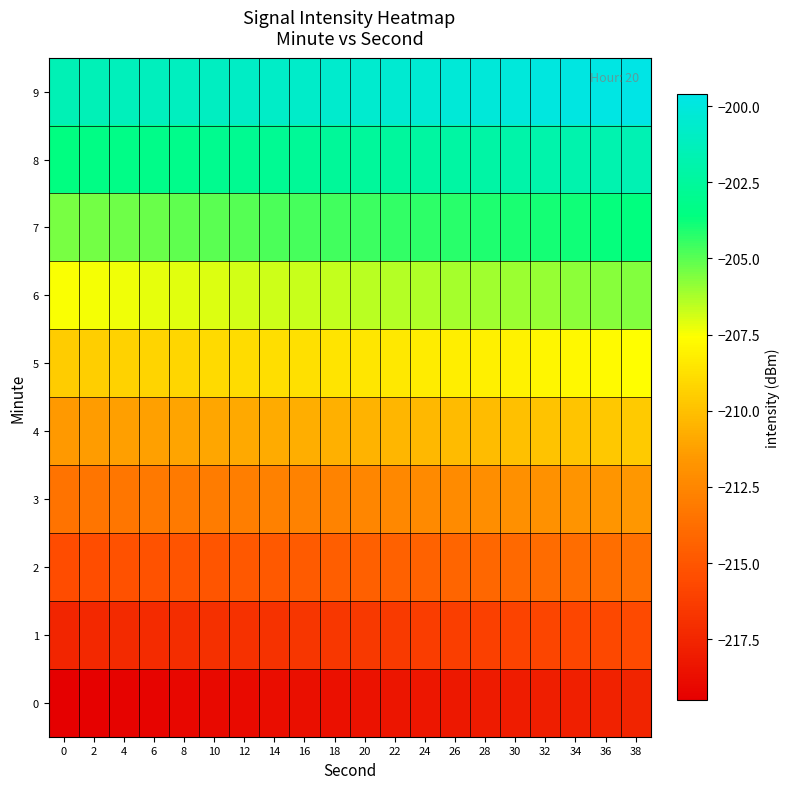

Rank the series by their maximum value, from highest to lowest.

9, 8, 7, 6, 5, 4, 3, 2, 1, 0